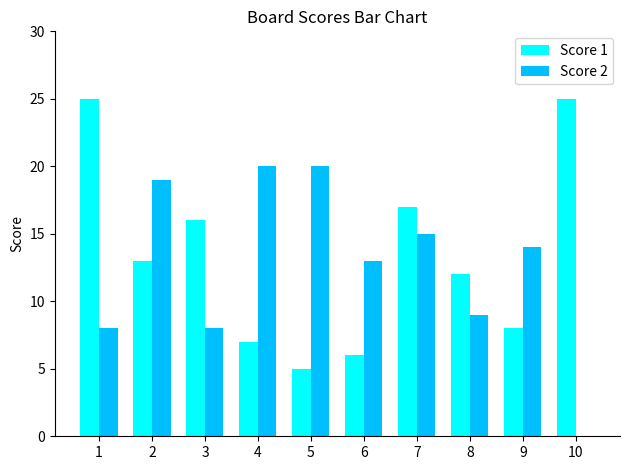

Are the bars grouped side by side (vs. stacked)?

Yes